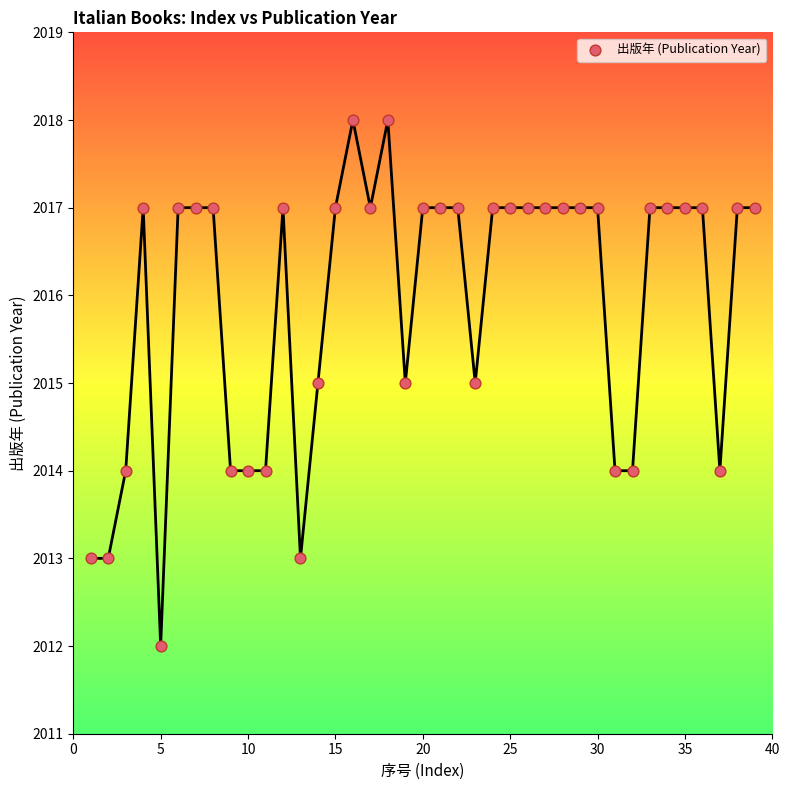

What is the range of X values (max minus min)?

38